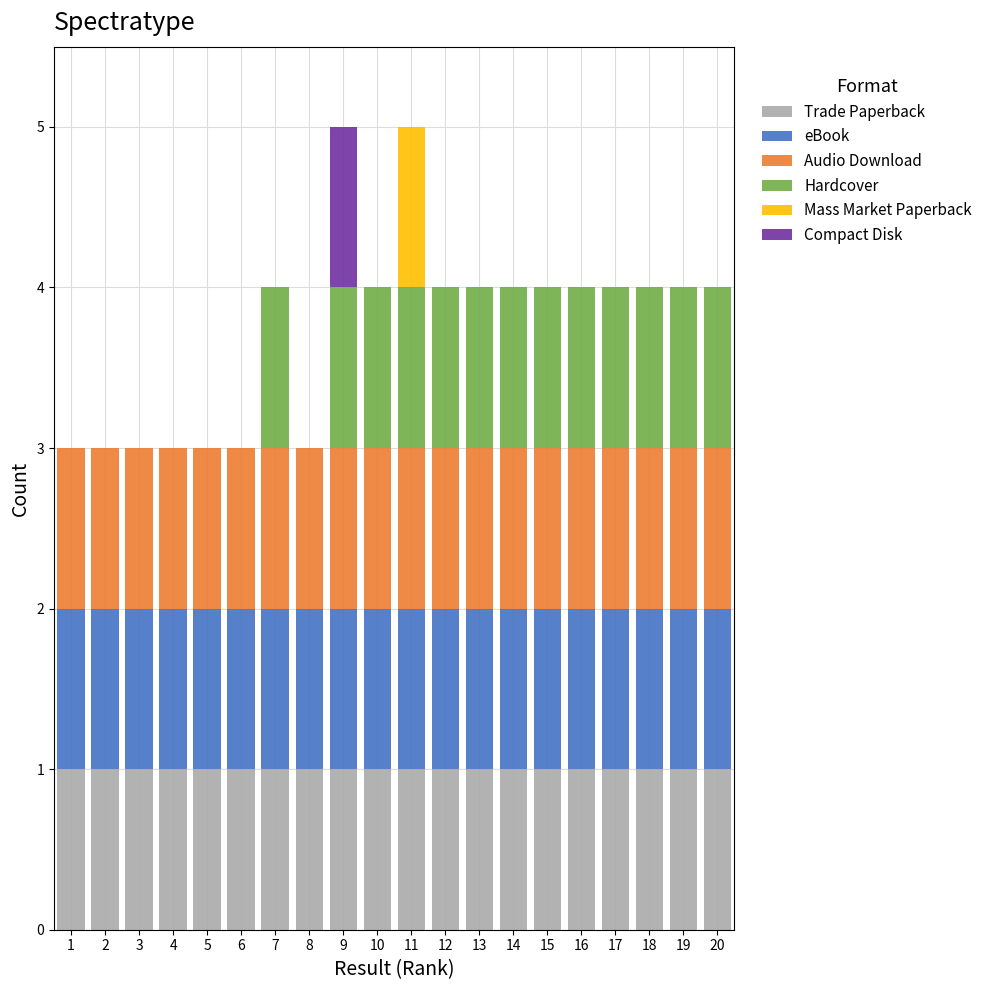

Is it true that Trade Paperback equals 2 at 4?

False